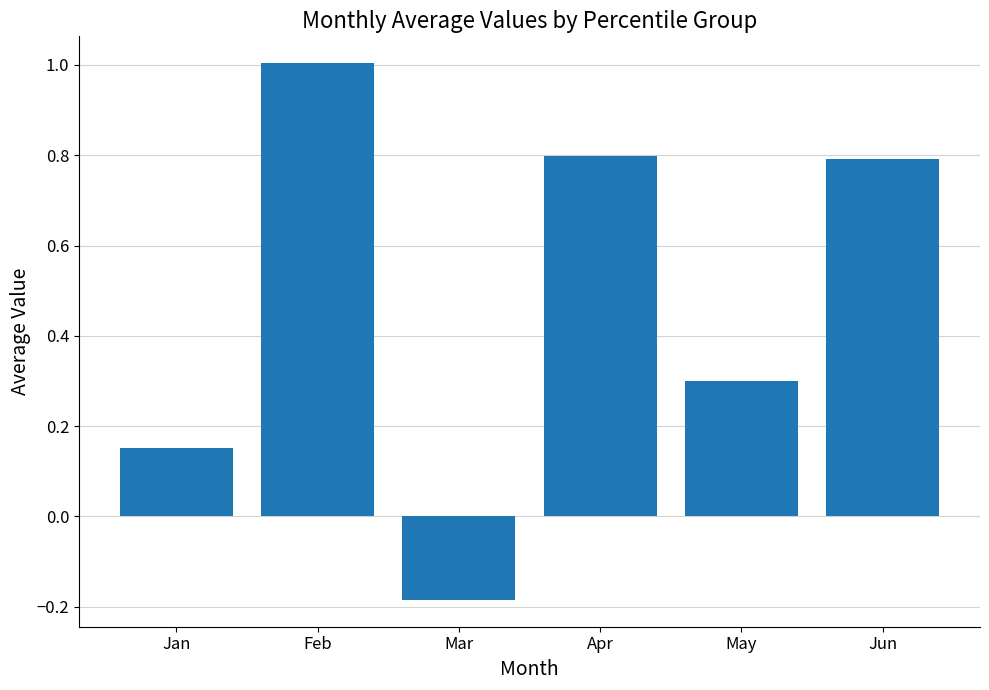

What is the sum of all values?

2.9